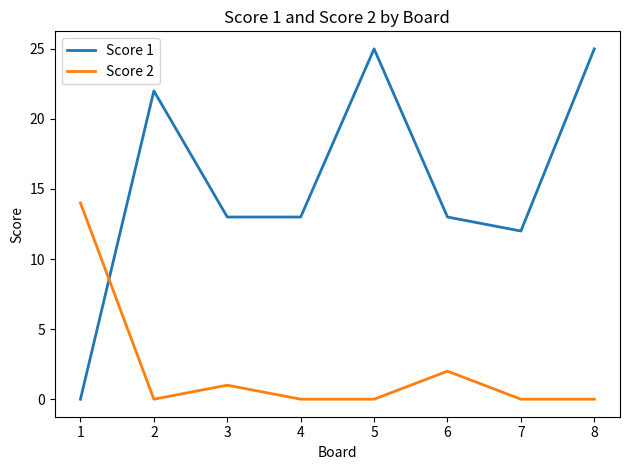

True or false: Score 1 has a value of 13 at 4.

True